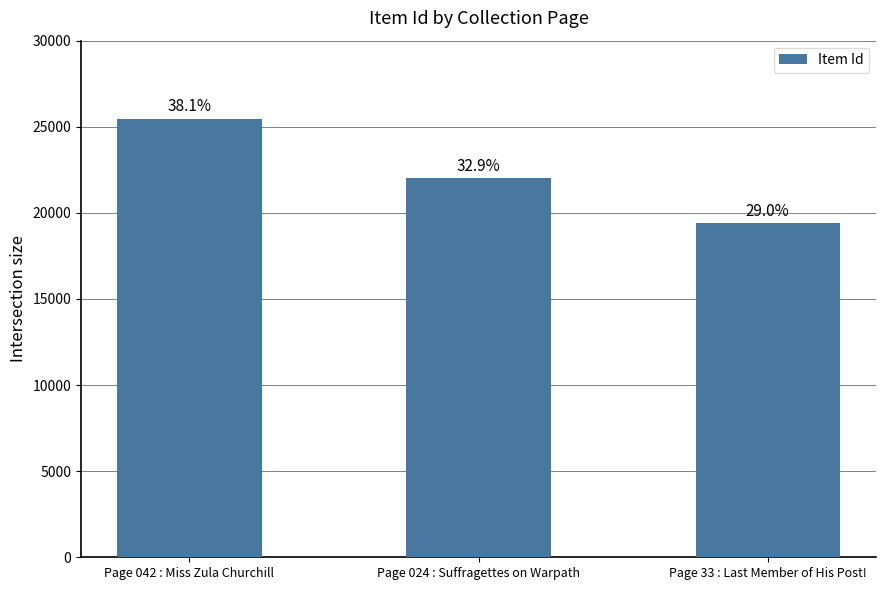

Where is the data nearest to the value 22433?

Page 024 : Suffragettes on Warpath